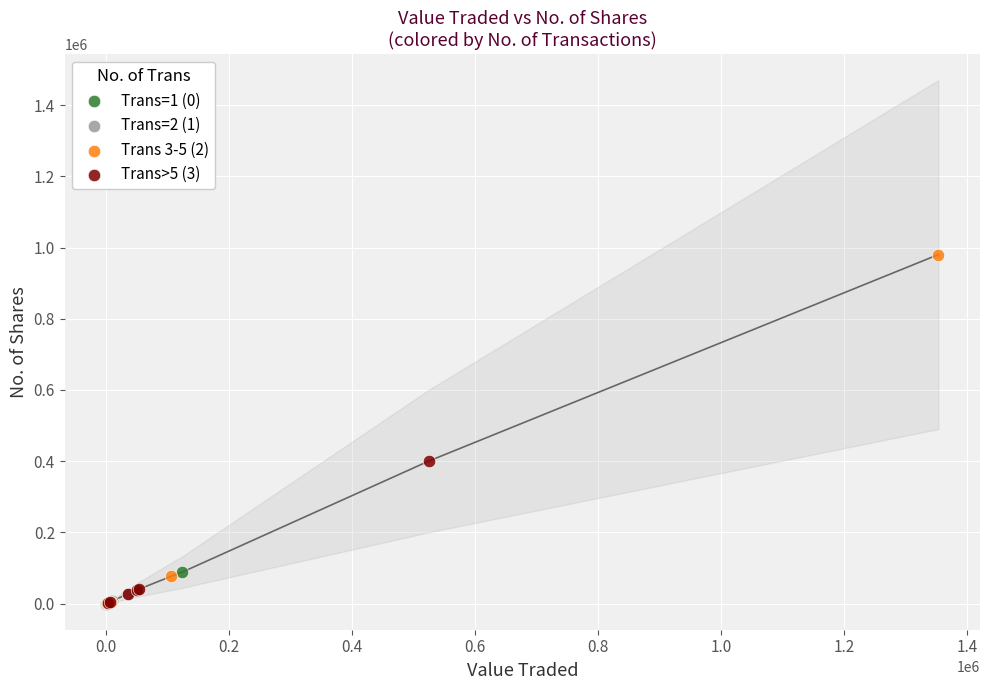

Which series reaches the maximum Y coordinate?

Trans 3-5 (2)